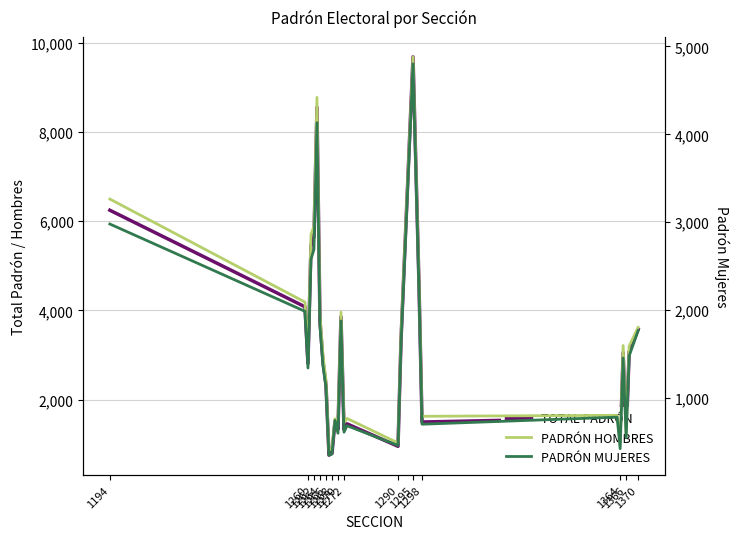

What is the lowest value of the TOTAL PADRÓN series?

753